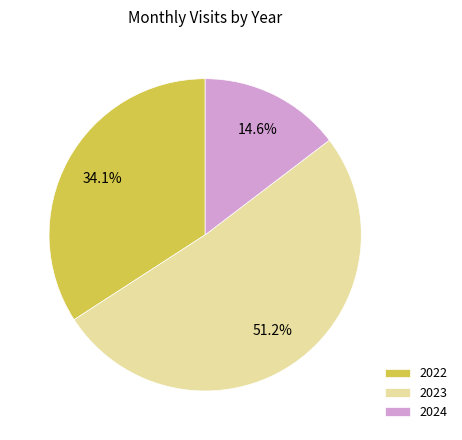

Is there any slice that represents more than half of the pie?

Yes